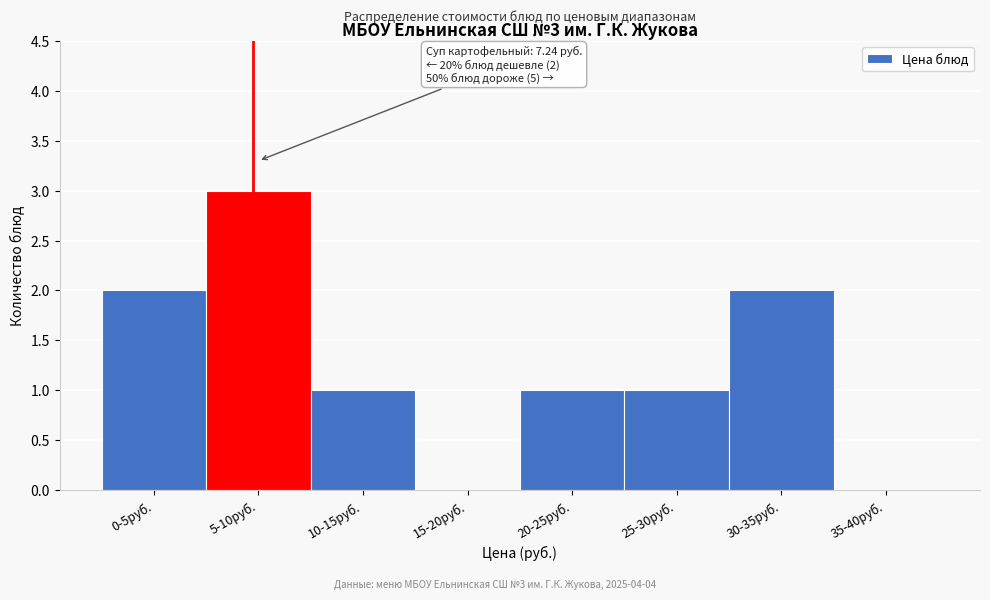

Reading left to right, list all the values displayed in this chart.

0-5руб.=2	5-10руб.=3	10-15руб.=1	15-20руб.=0	20-25руб.=1	25-30руб.=1	30-35руб.=2	35-40руб.=0